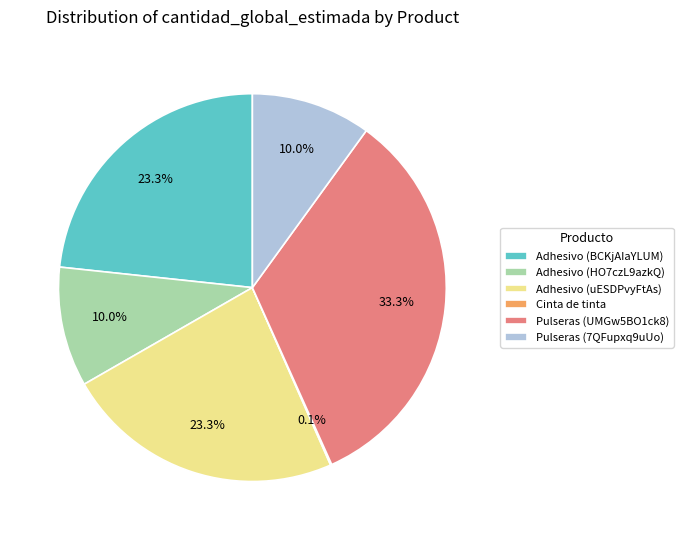

What is the ratio of the value at Adhesivo (HO7czL9azkQ) to the value at Pulseras (7QFupxq9uUo)?

1.0